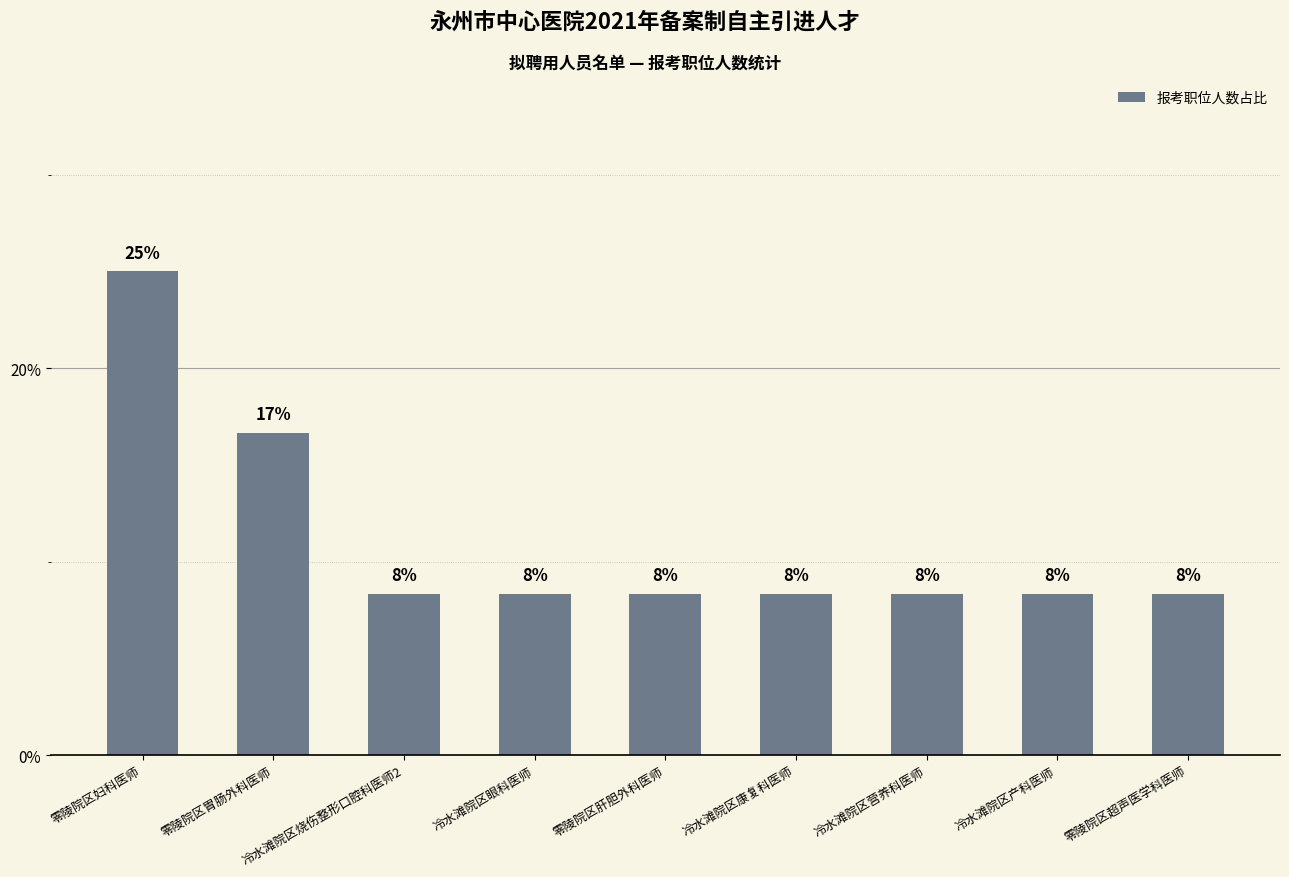

How many bars are there in total?

9